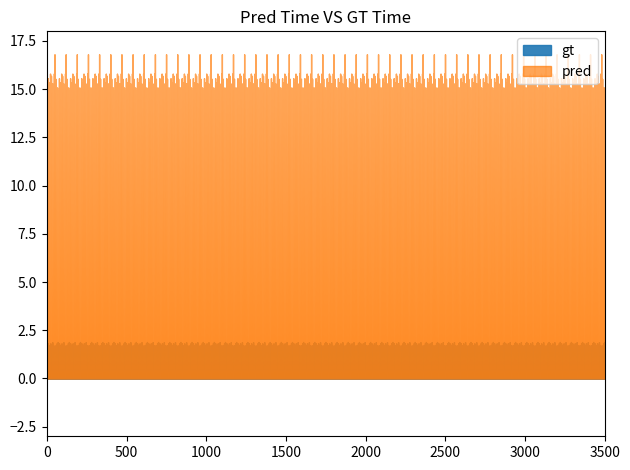

Count the gt values in the range 1 to 2.

35